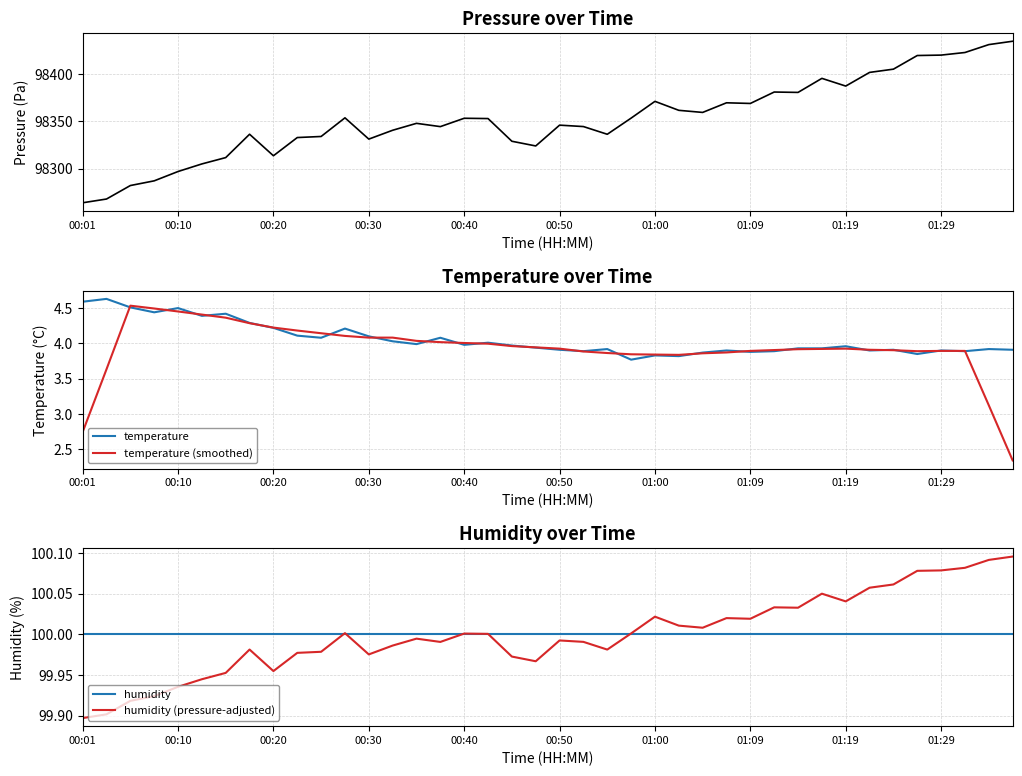

The temperature series shows 0.8 at 00:50. True or false?

False